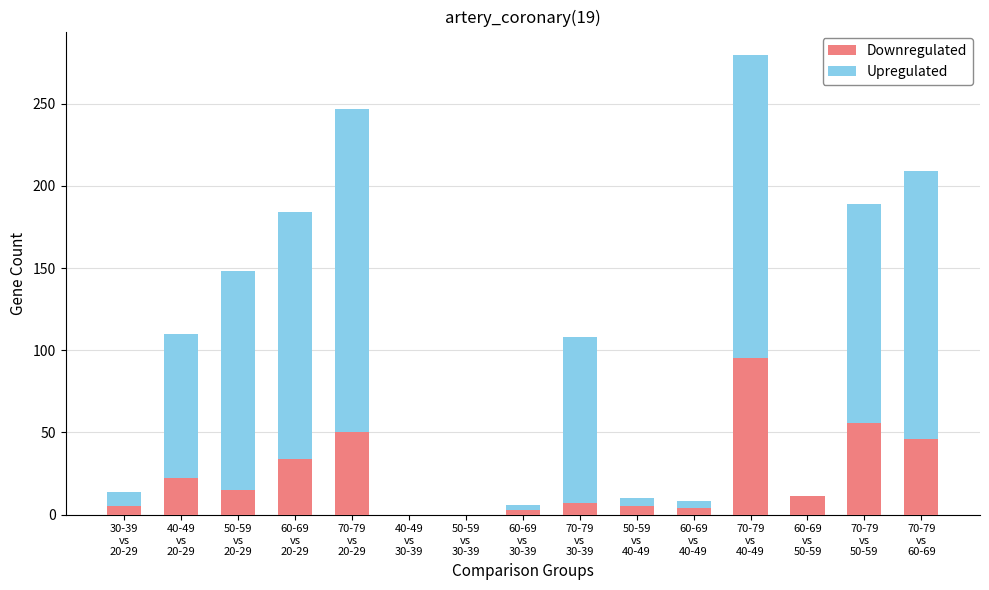

What is the highest value of the Downregulated series?

95